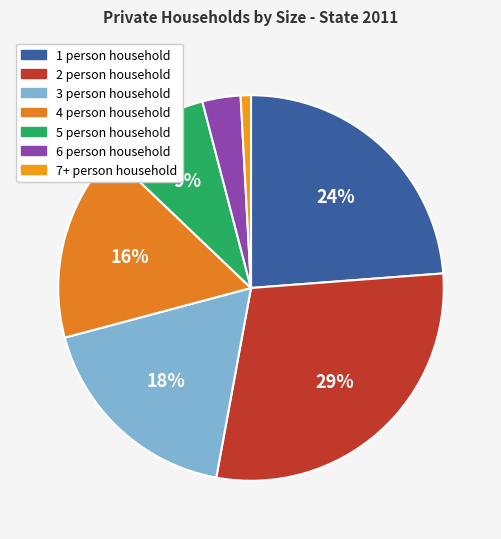

True or false: 3 person household accounts for 10% of the total.

False